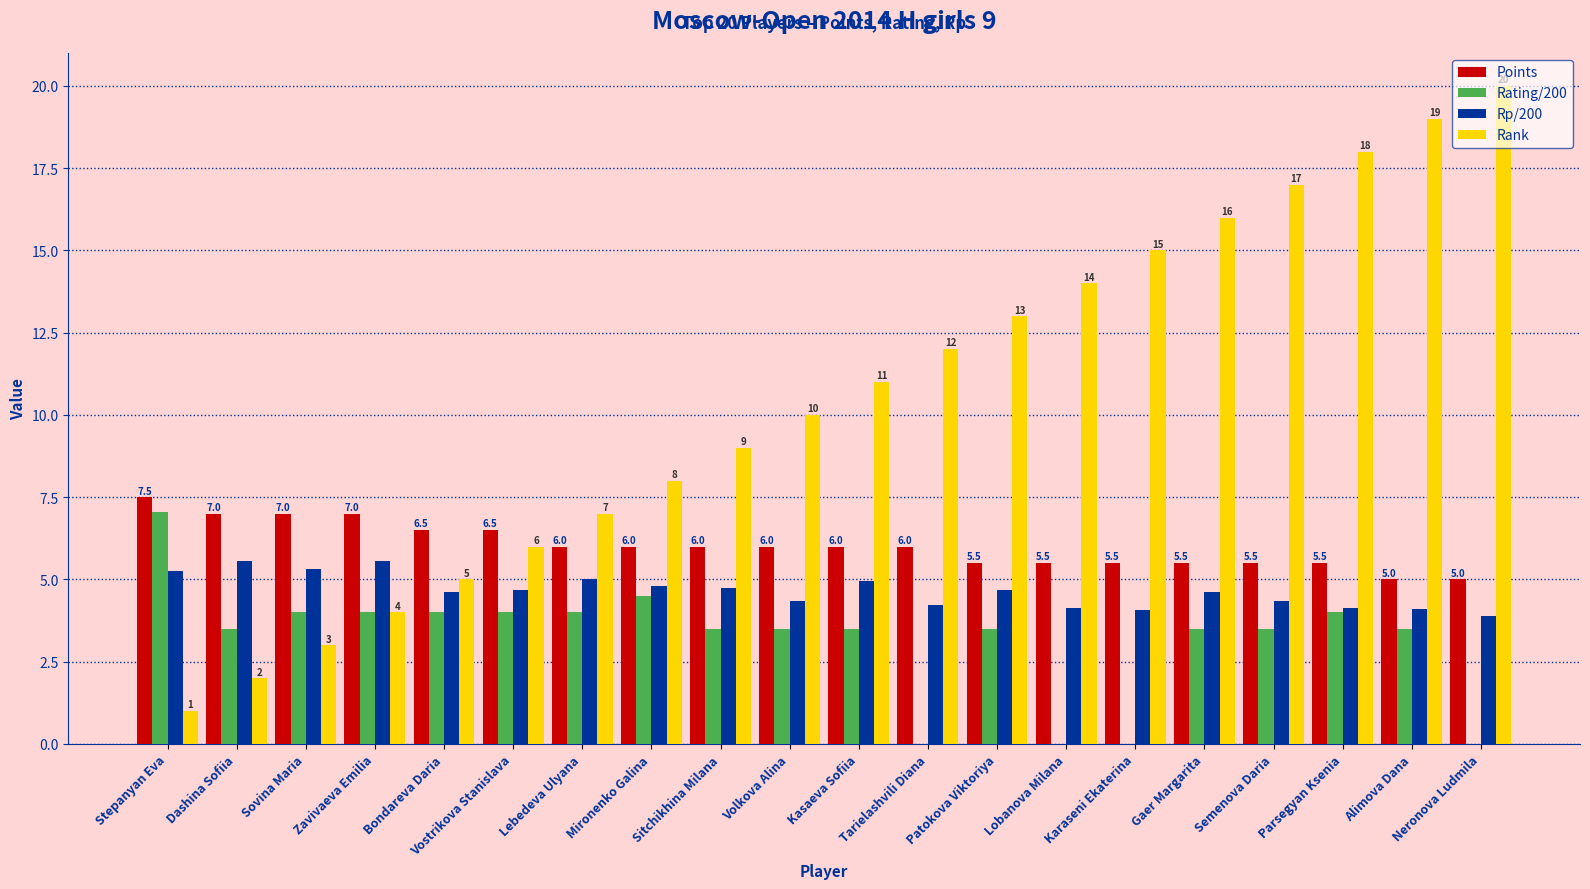

What is the sum of all Rank values?

210.0